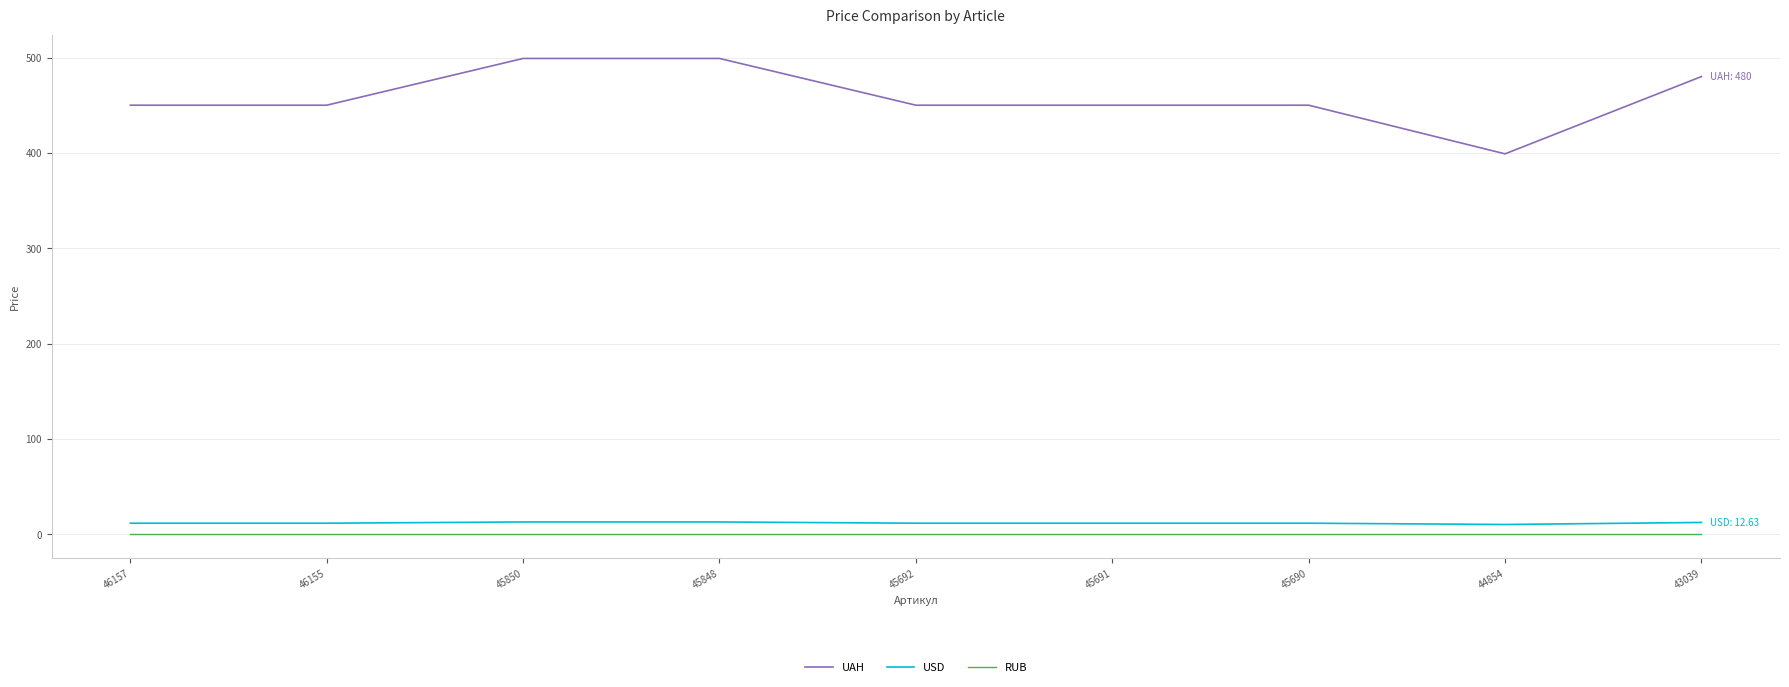

How many lines are shown in the chart?

3